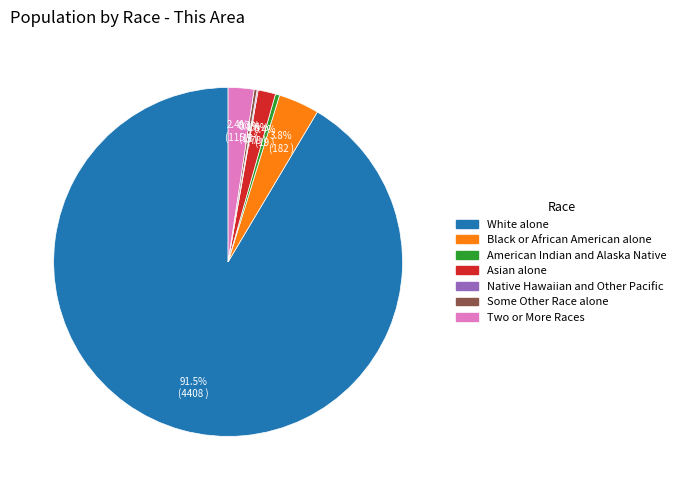

Combined, do Asian alone and American Indian and Alaska Native account for over 50%?

No